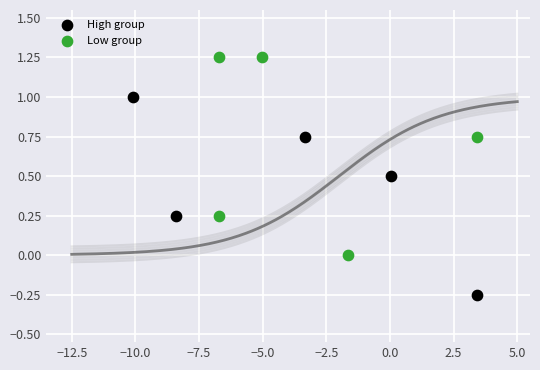

What are all the series names shown in the legend?

High group, Low group